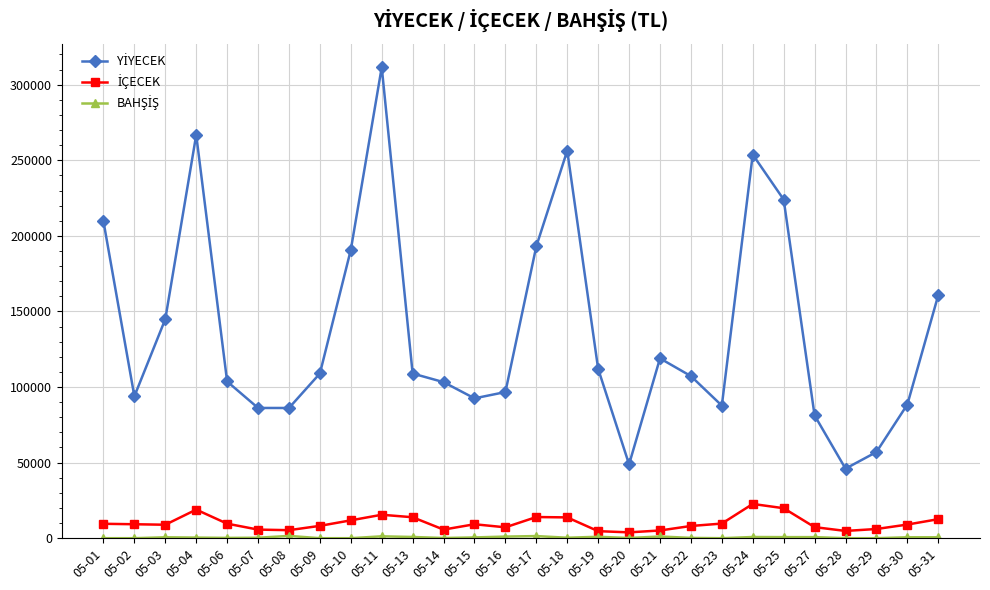

Count the number of categories in the chart.

28